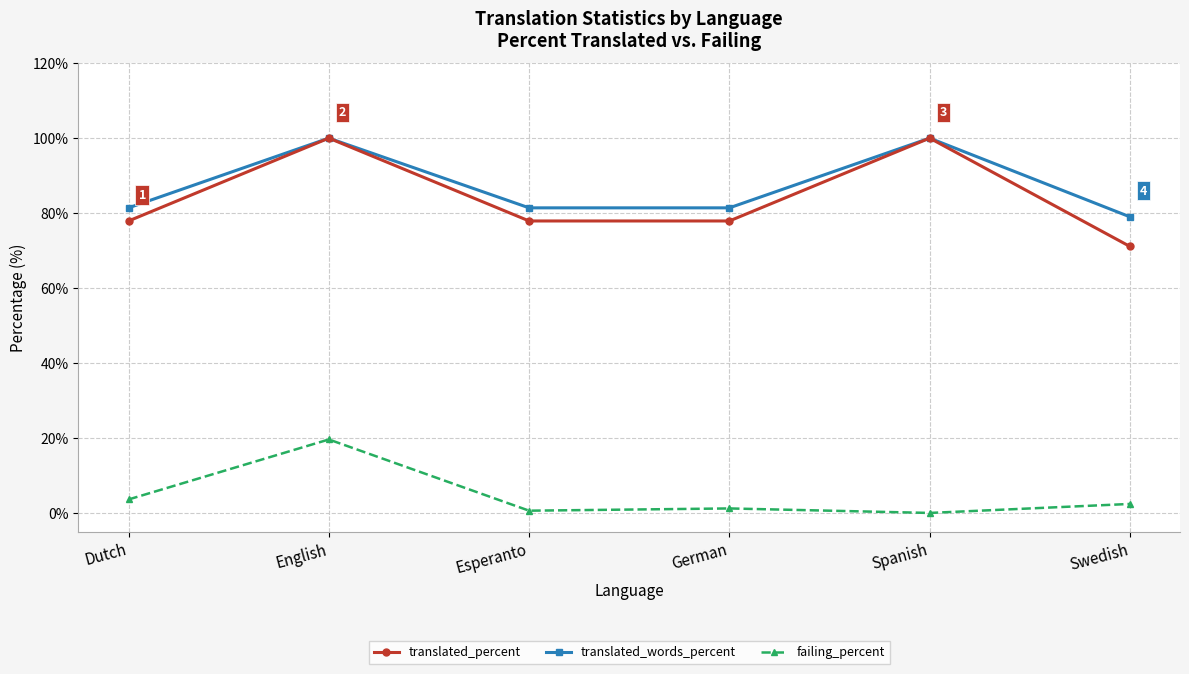

True or false: translated_words_percent and failing_percent intersect in this chart.

False